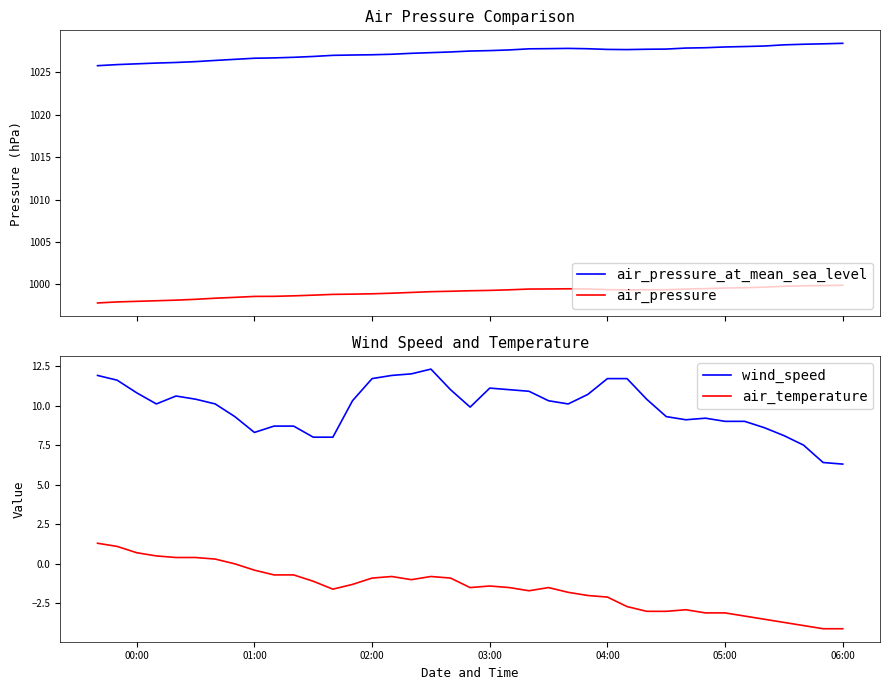

What is the minimum value for air_pressure?

997.8